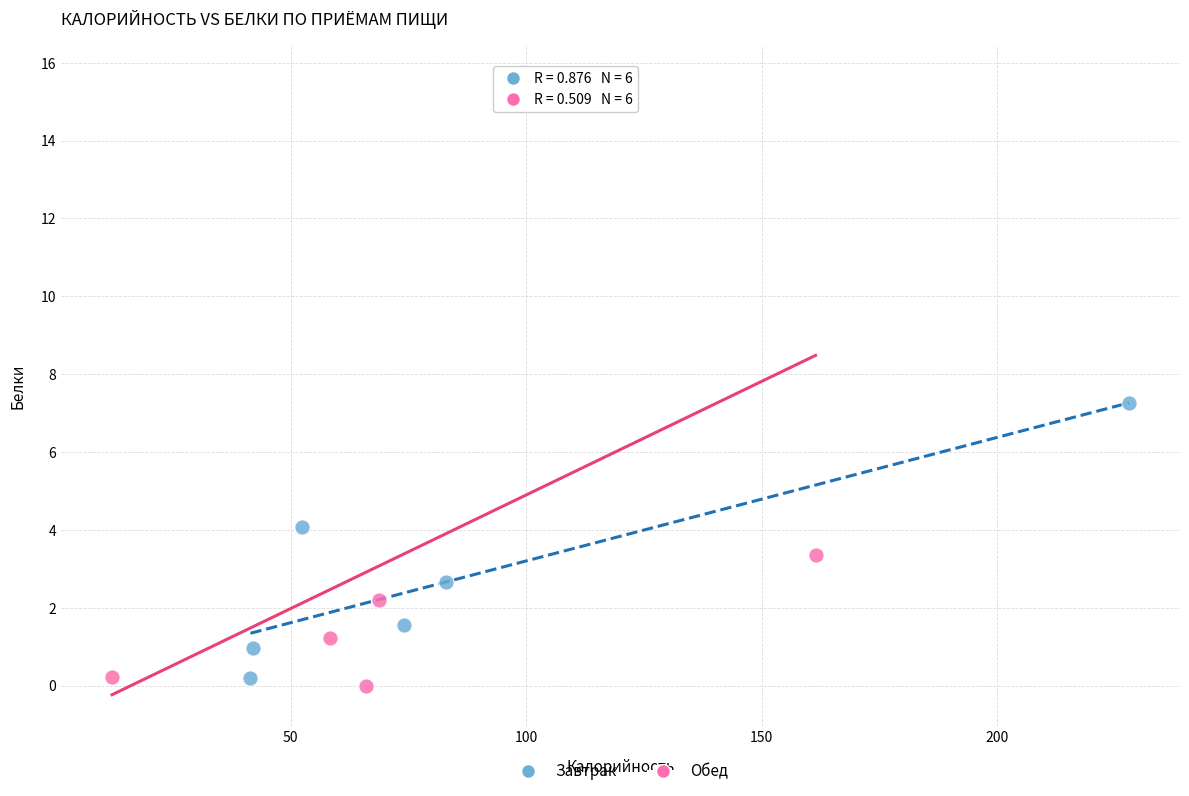

What are all the series names shown in the legend?

Завтрак, Обед